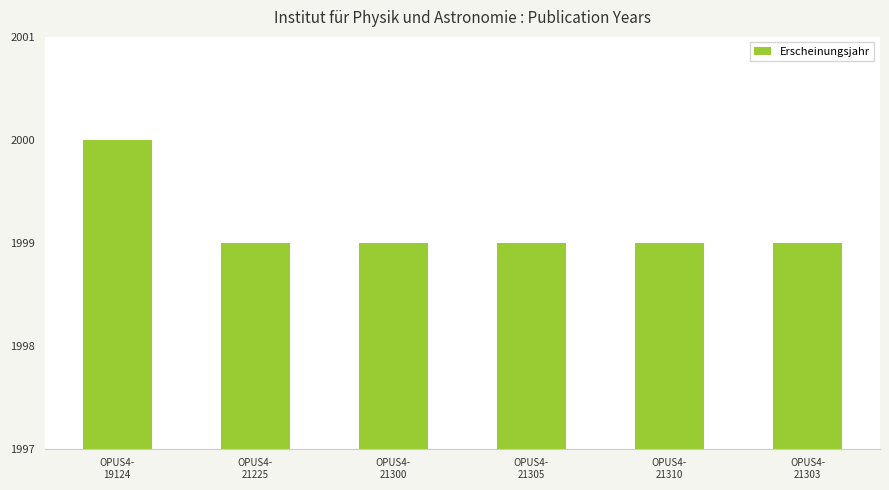

What is the change in value from OPUS4-
19124 to OPUS4-
21305?

-1